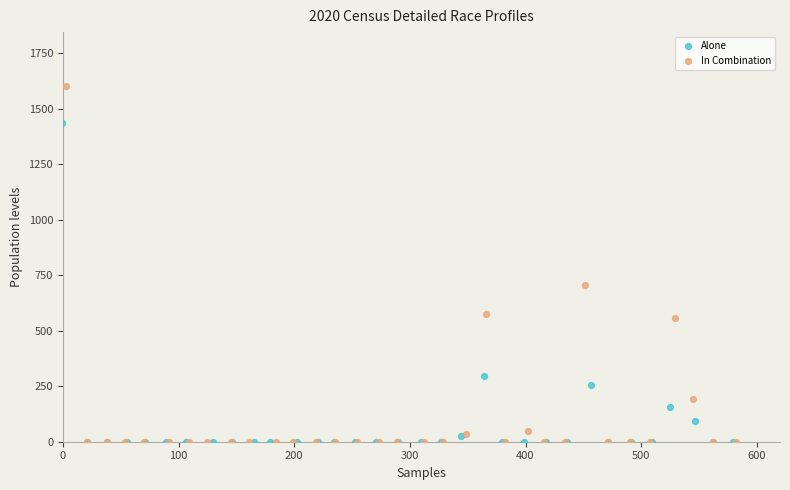

Which series has the widest spread of Y values?

In Combination